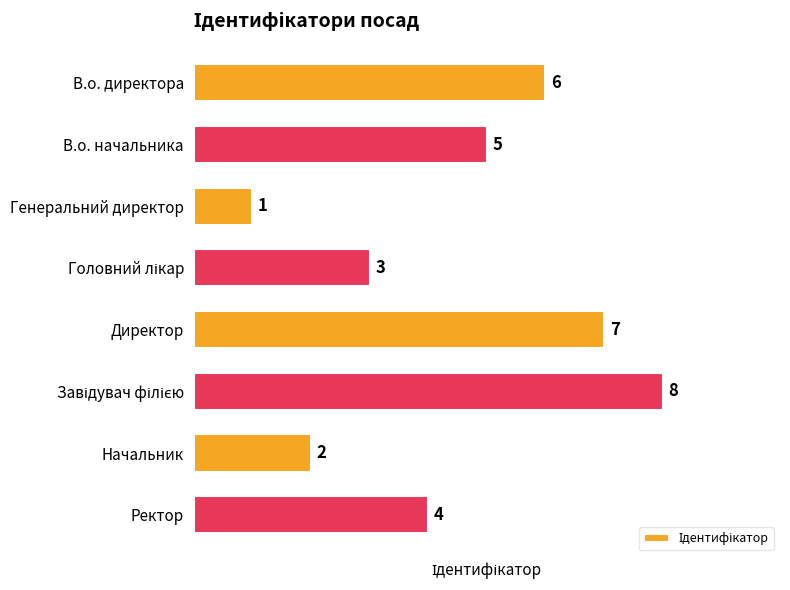

Between Начальник and В.о. начальника, which is larger?

В.о. начальника